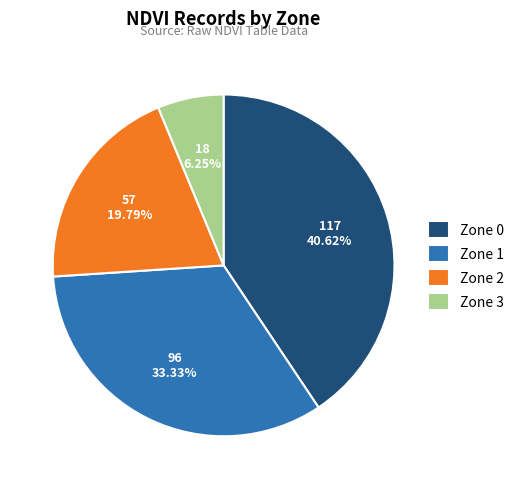

Which category has the biggest portion of the pie?

Zone 0